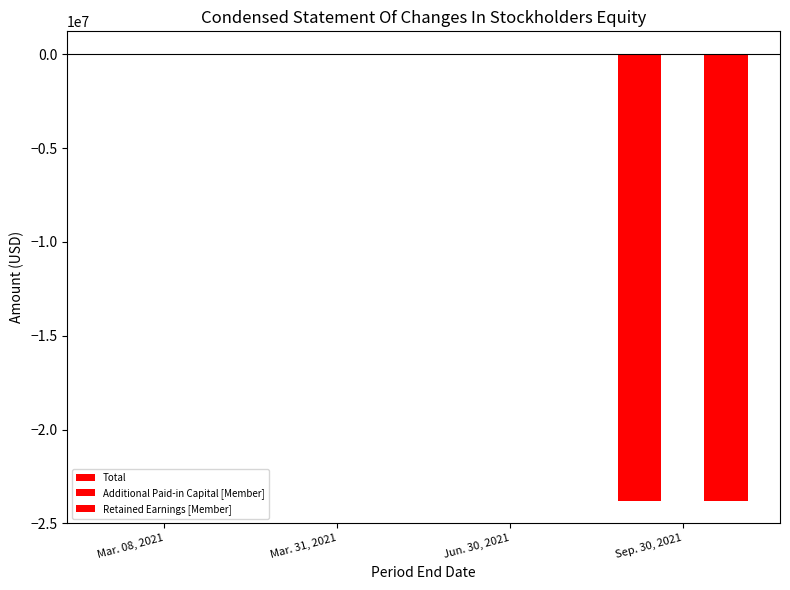

What position from the left is Mar. 08, 2021?

1